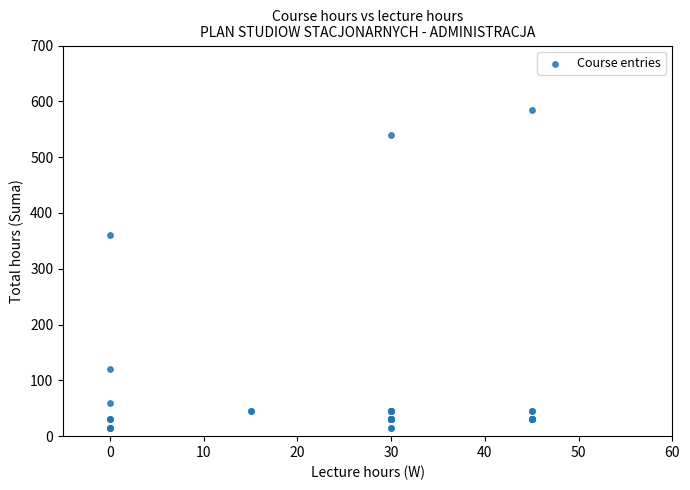

What Y value in the scatter plot is closest to 300?

360